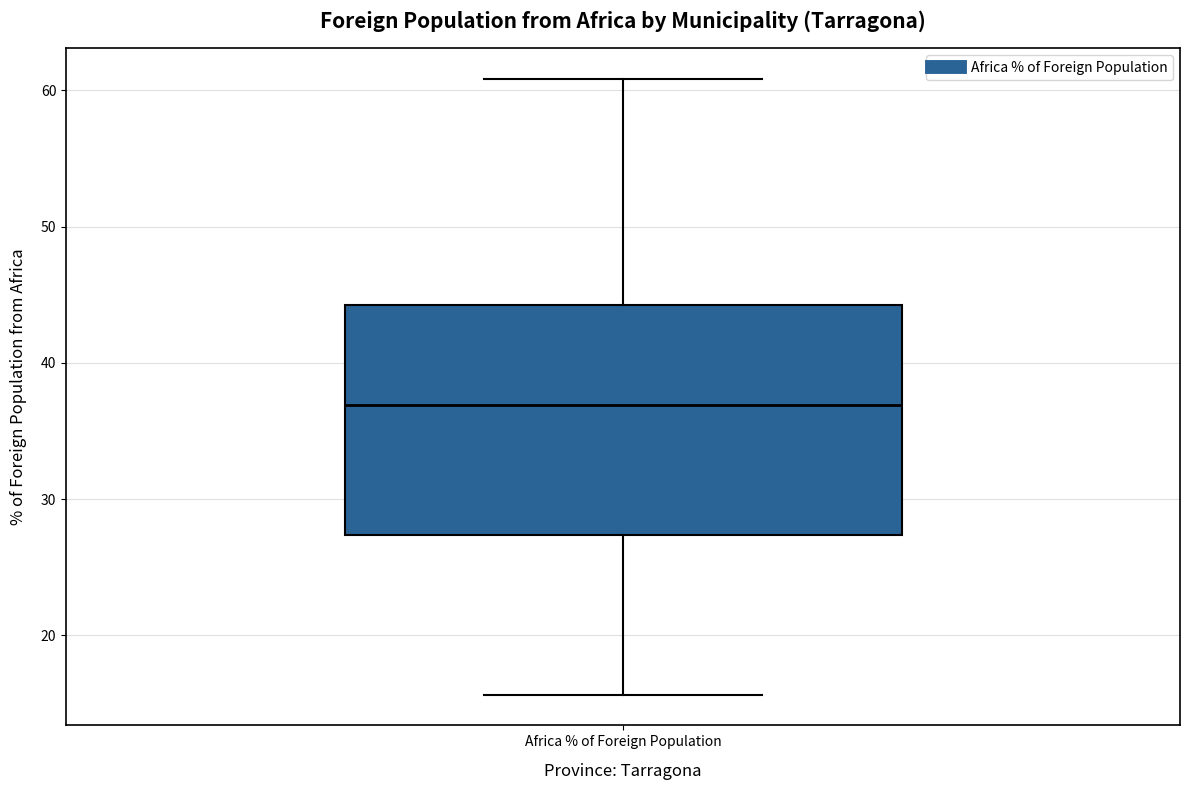

Transcribe this box plot: give where the median line is, the range the box spans, and where the two whiskers end, as read against the y-axis. The values are not printed on the chart, so give them approximately, as read against the axis.

median 37, box 27 to 44, whiskers 16 to 61